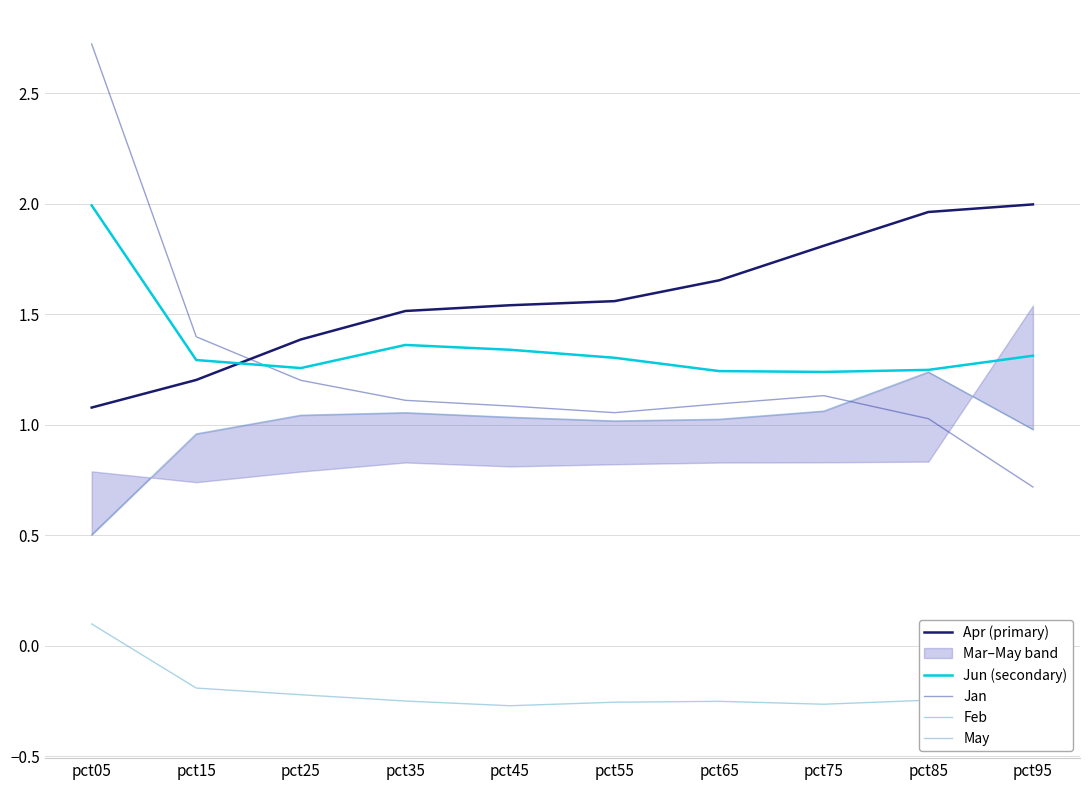

Is it true that Feb equals -0.2 at pct25?

True